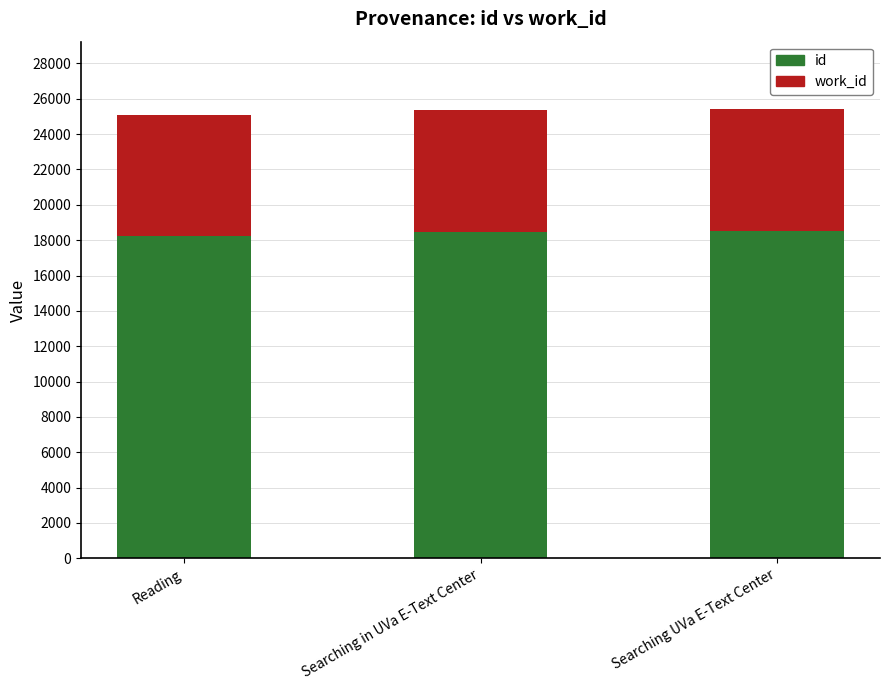

What is the approximate value of id at Reading, to the nearest 50?

18250